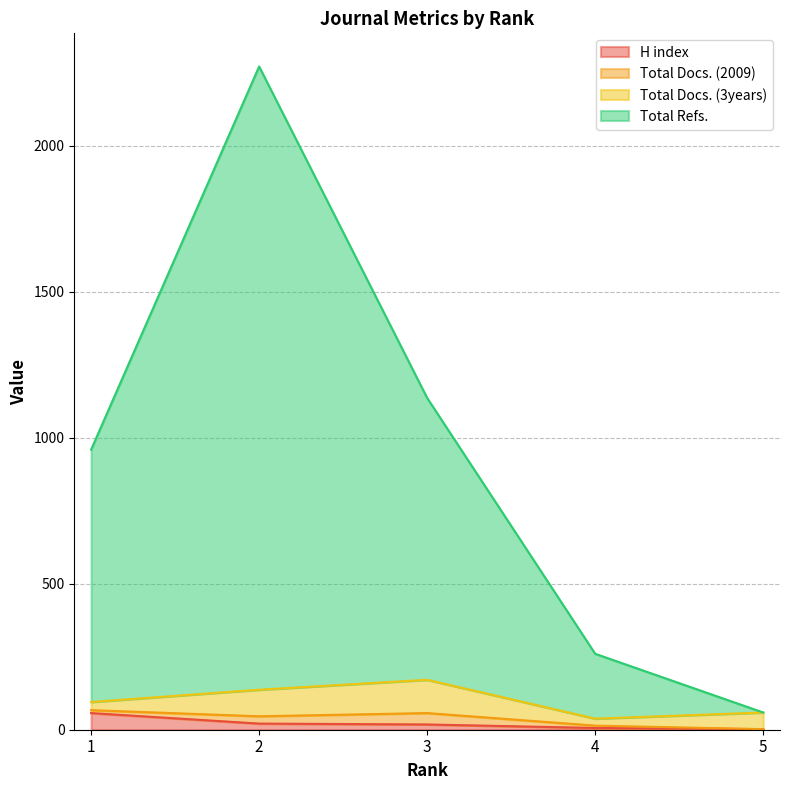

True or false: Total Refs. has more than 0 interior local peaks.

True